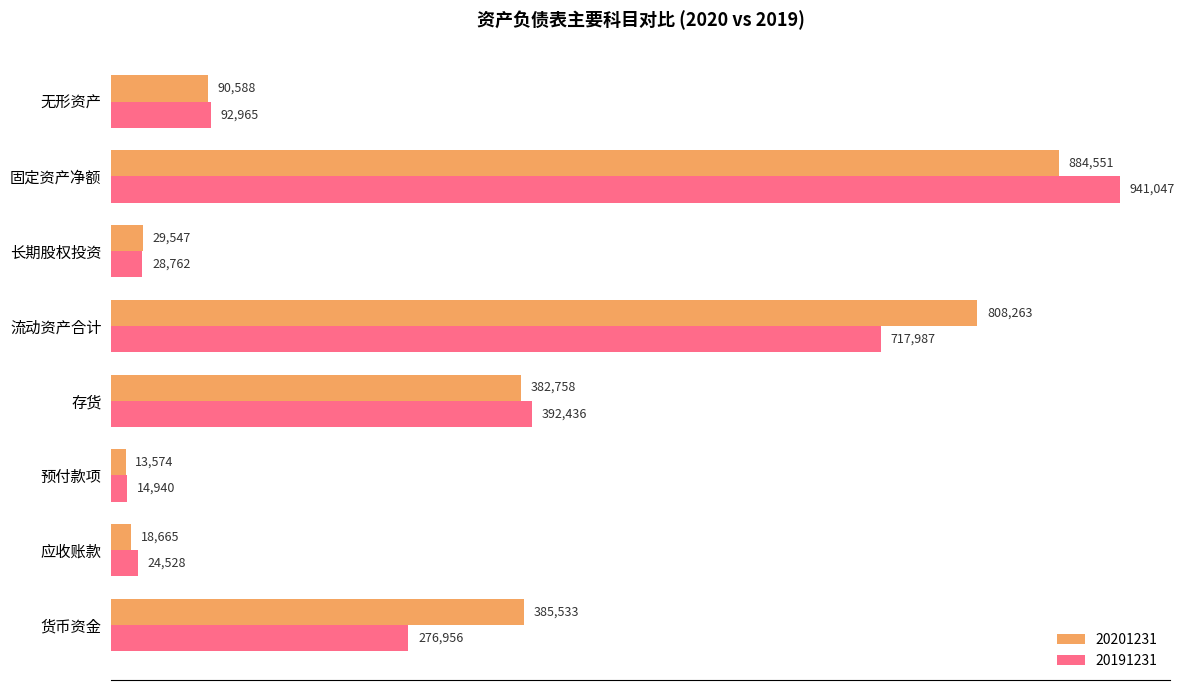

Which series has the largest range (max minus min)?

20191231